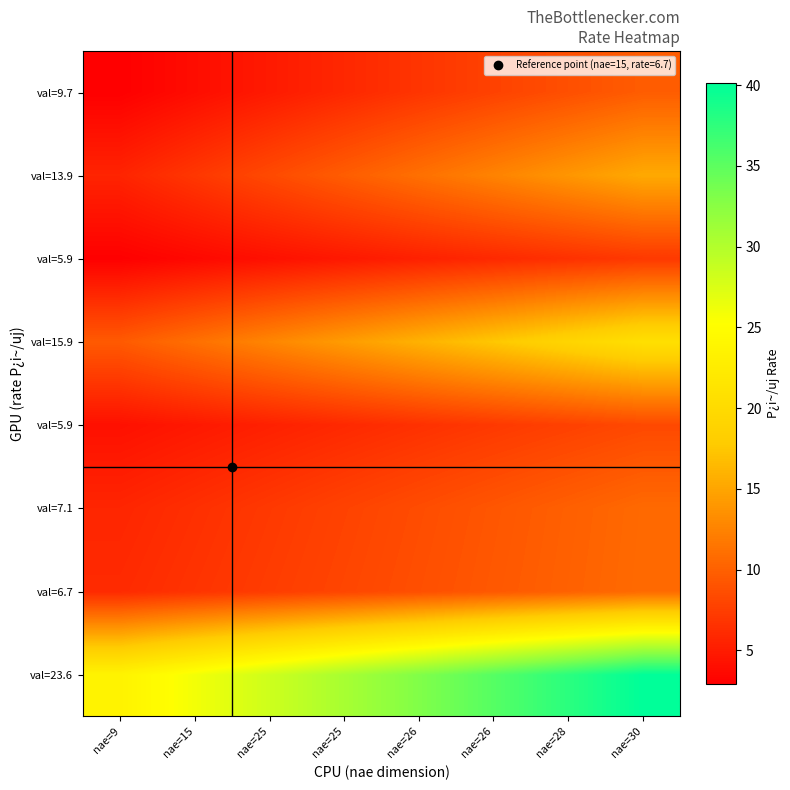

How many distinct data groups are displayed?

8